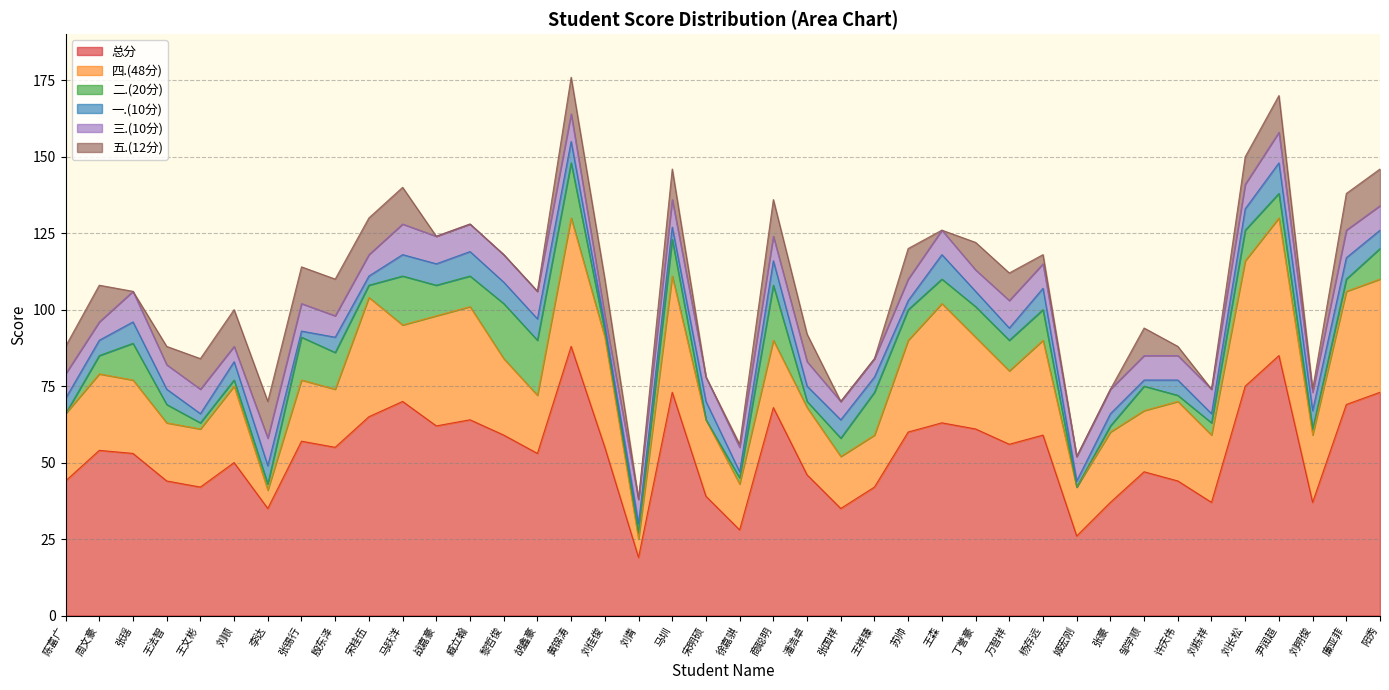

List the labels in order of 四.(48分) value, smallest first.

李达, 刘青, 徐嘉骐, 姬宏刚, 张国祥, 王祥臻, 王法智, 王文彬, 殷东泽, 胡鑫豪, 张锡行, 邹学顺, 陈富广, 商聪明, 潘浩卓, 刘栋祥, 刘明俊, 张豪, 张瑶, 万智祥, 周文豪, 刘顺, 马跃洋, 黎哲俊, 宋明硕, 许庆伟, 苏帅, 丁誉豪, 杨存远, 战嘉豪, 刘佳俊, 臧立翰, 廉亚菲, 阳秀, 马圳, 宋桂伍, 王森, 刘长松, 黄锦涛, 尹润超